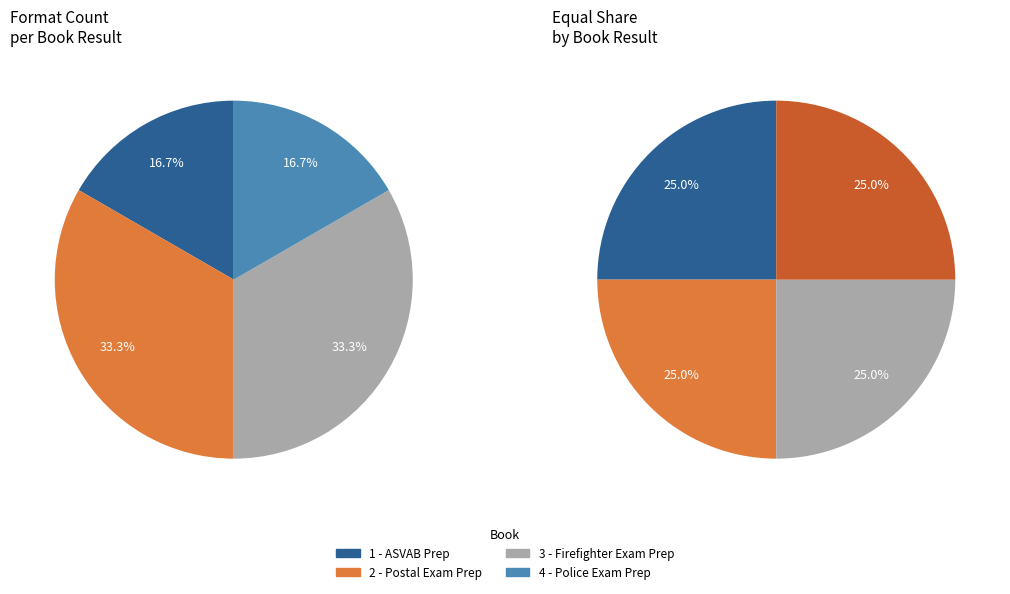

Which category has the smallest portion of the pie?

1 - ASVAB Prep